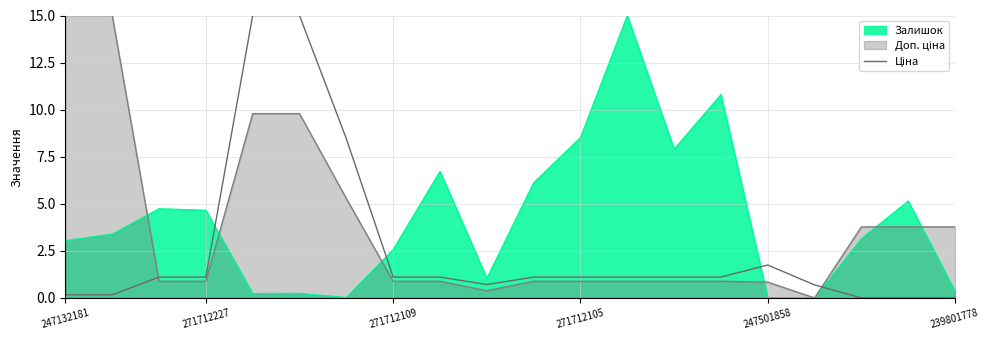

What is the maximum value shown in the chart?

15.0